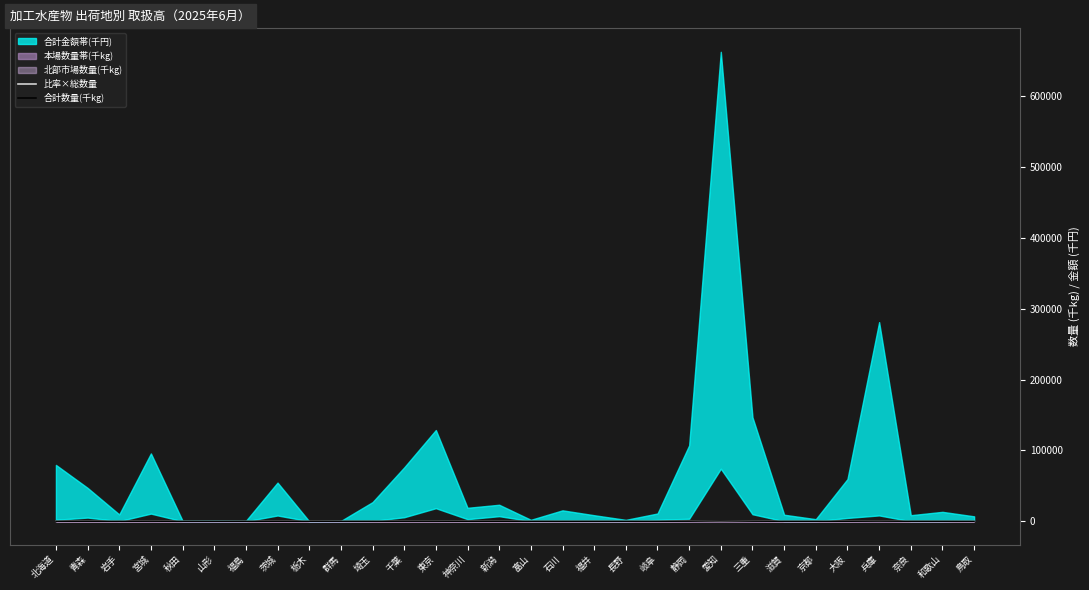

Reading left to right, list all the values displayed in this chart.

比率×総数量: 北海道=43.1	青森=22.0	岩手=8.9	宮城=71.4	秋田=0.2	山形=0.4	福島=0.5	茨城=38.6	栃木=0.0	群馬=0.2	埼玉=37.9	千葉=65.5	東京=69.9	神奈川=9.4	新潟=25.8	富山=0.7	石川=3.2	福井=8.5	長野=3.4	岐阜=9.3	静岡=108.1	愛知=435.8	三重=135.2	滋賀=9.6	京都=1.5	大阪=33.0	兵庫=192.6	奈良=14.6	和歌山=23.5	鳥取=3.6
合計数量(千kg): 北海道=44.3	青森=24.8	岩手=9.1	宮城=80.5	秋田=0.2	山形=0.4	福島=0.5	茨城=45.4	栃木=0.0	群馬=0.2	埼玉=38.6	千葉=70.7	東京=81.5	神奈川=11.2	新潟=37.3	富山=0.8	石川=3.3	福井=8.6	長野=3.4	岐阜=11.4	静岡=111.8	愛知=490.7	三重=145.1	滋賀=9.6	京都=1.6	大阪=35.9	兵庫=198.4	奈良=14.6	和歌山=23.5	鳥取=4.6